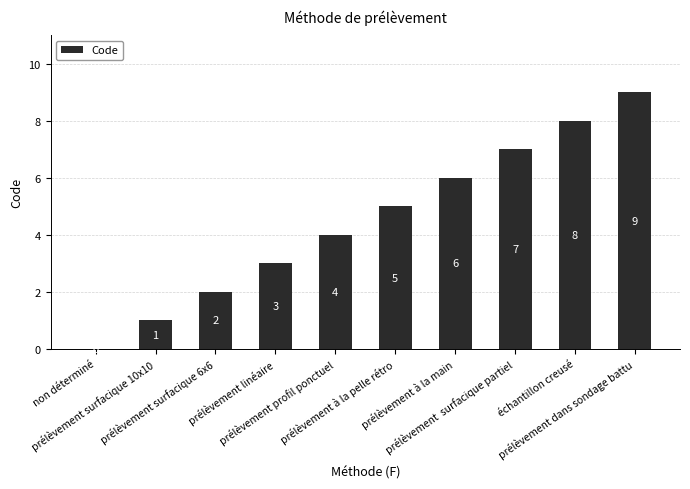

What is the sum of all values?

45